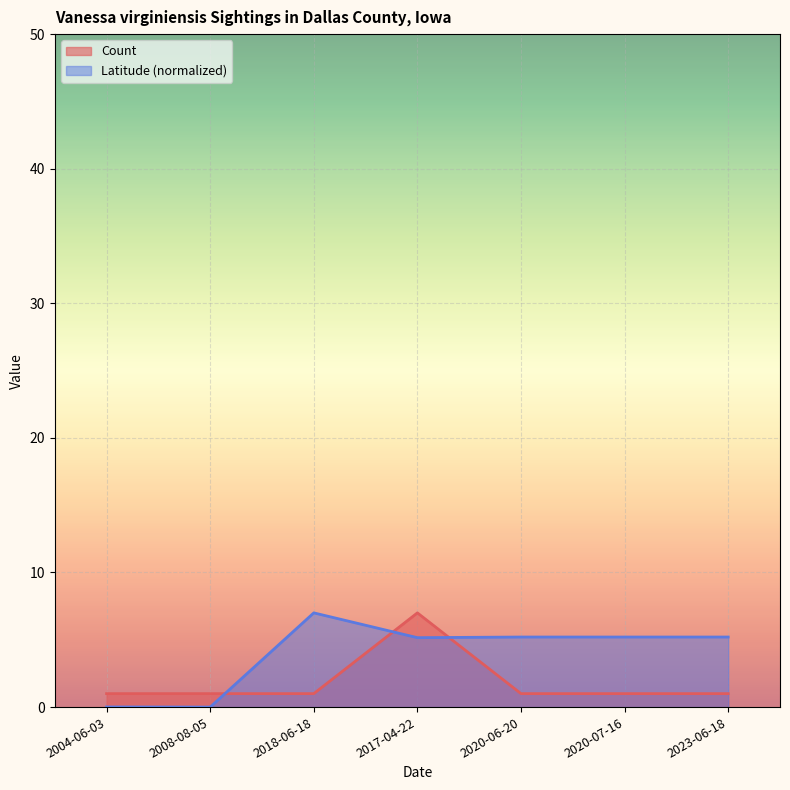

What are all the series names shown in the legend?

Count, Latitude (normalized)